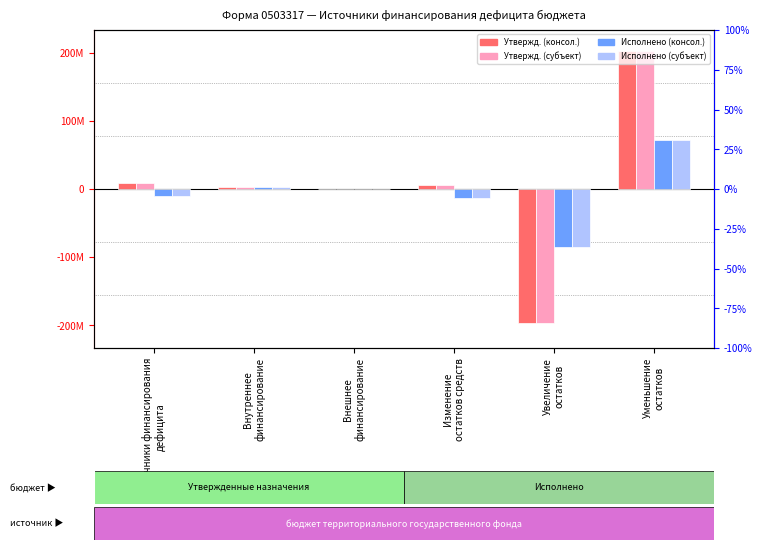

Which series has the widest spread of values?

Утвержденные (консол. бюджет)